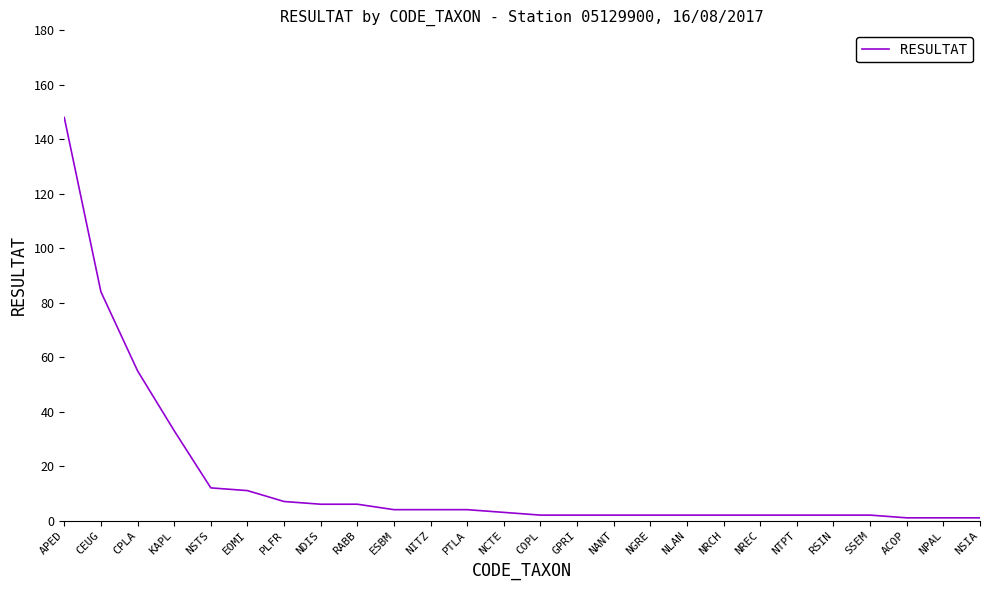

What is the ratio of the value at PLFR to the value at NRCH?

3.5